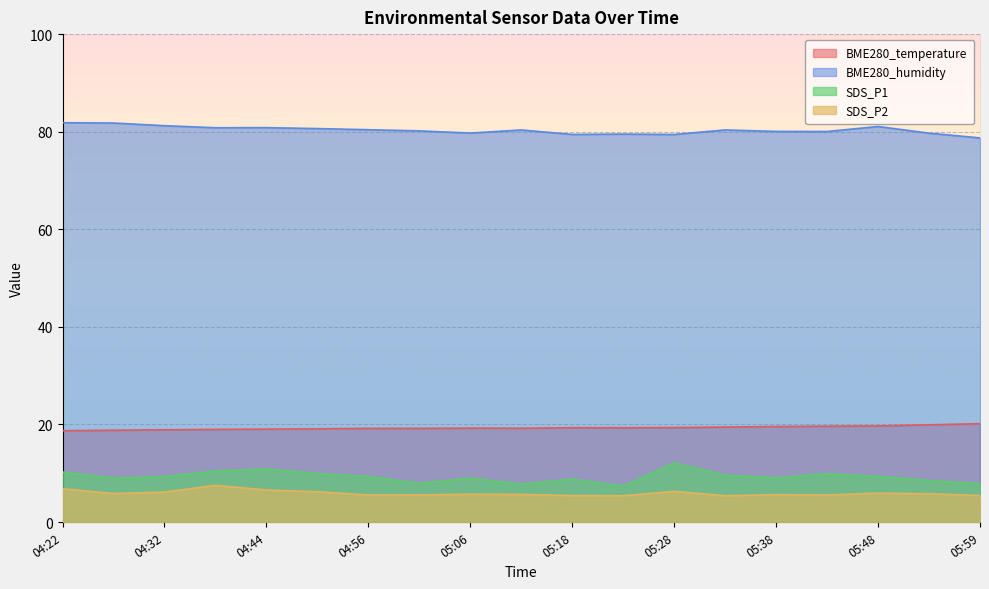

What is the difference between the maximum and minimum values in the SDS_P2 series?

2.1